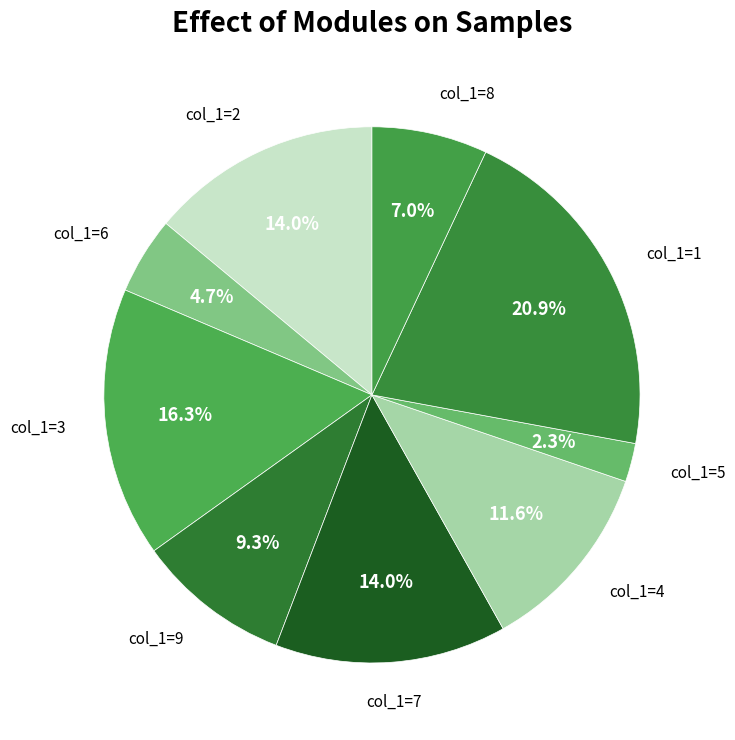

Count the number of slices in the pie.

9